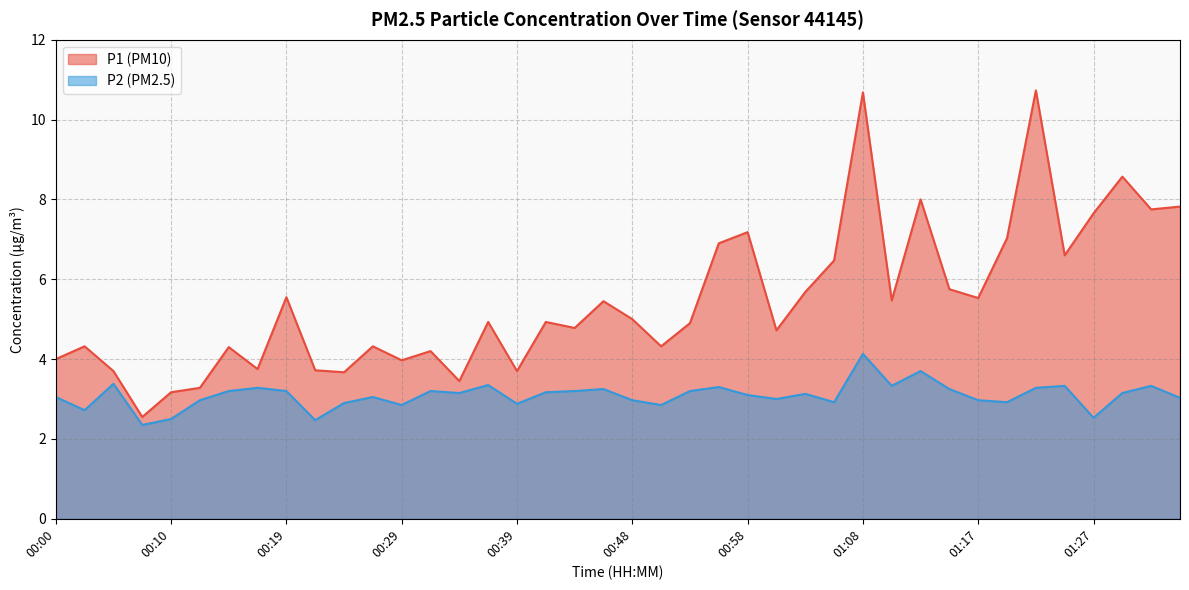

What is the sum of the P1 values at 00:53 and 00:14?

9.2